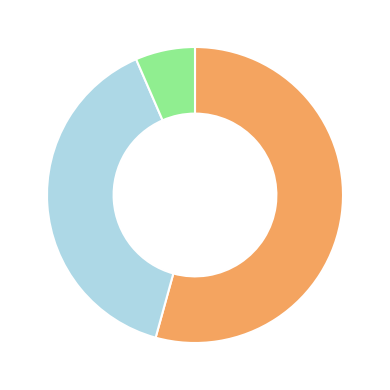

Is there a majority slice in this chart?

Yes